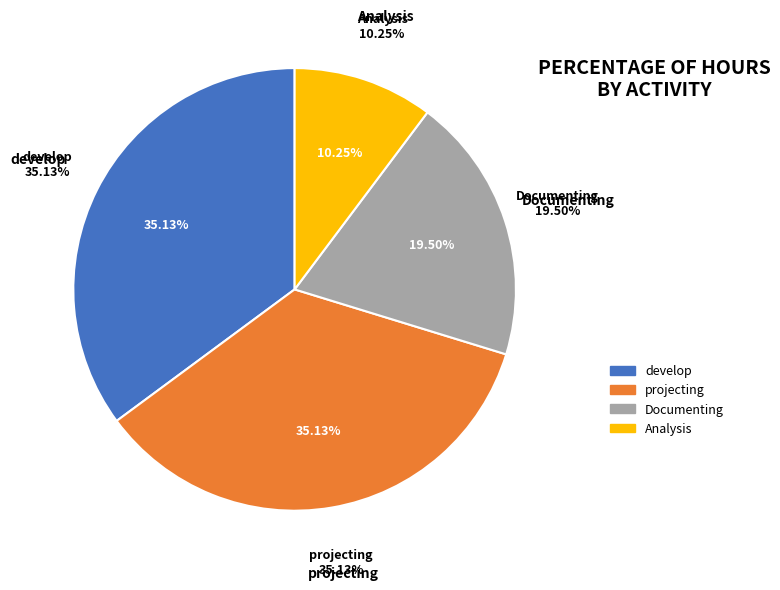

How many slices are in this pie chart?

4